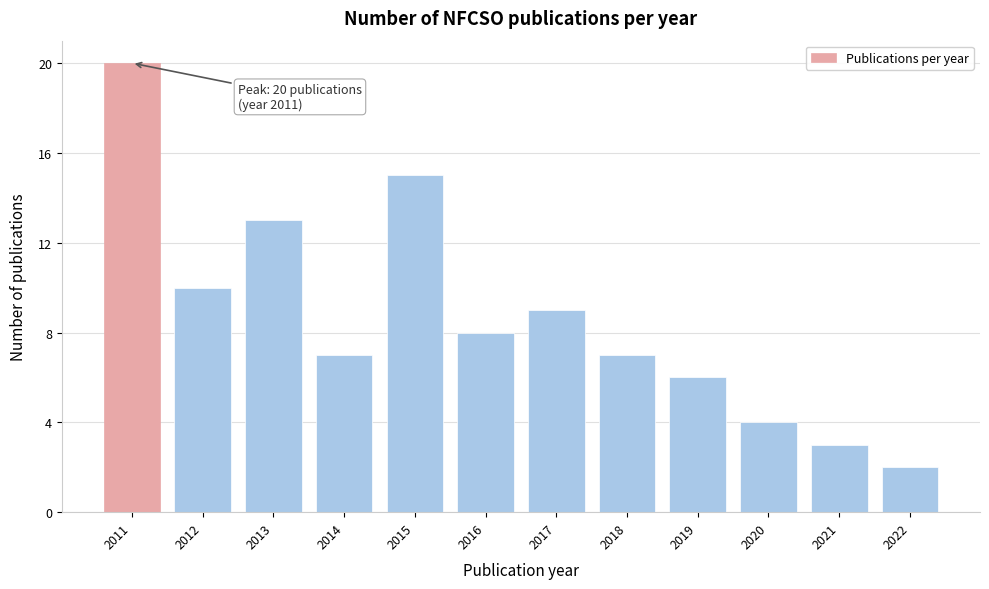

Reading left to right, transcribe all the data shown in this chart.

2011=20	2012=10	2013=13	2014=7	2015=15	2016=8	2017=9	2018=7	2019=6	2020=4	2021=3	2022=2